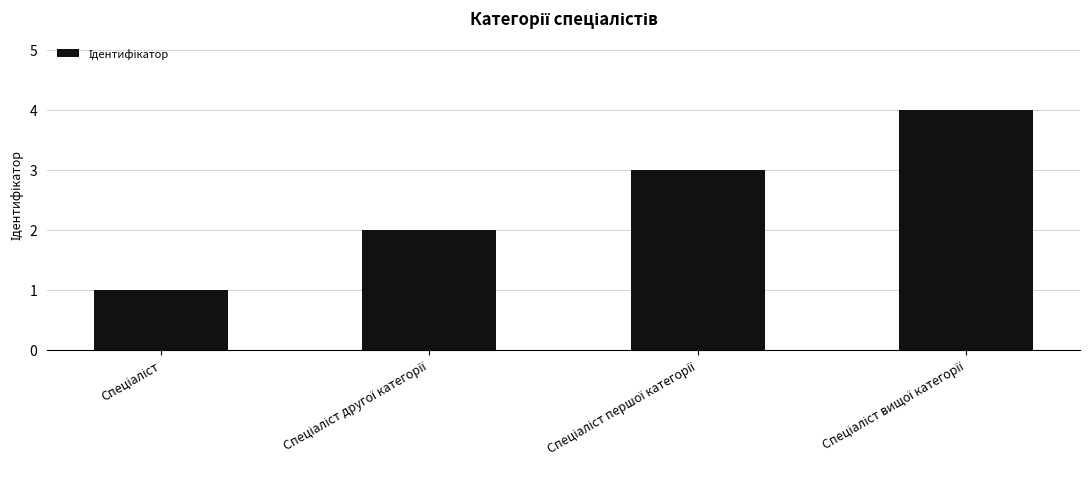

What is the sum of all values?

10